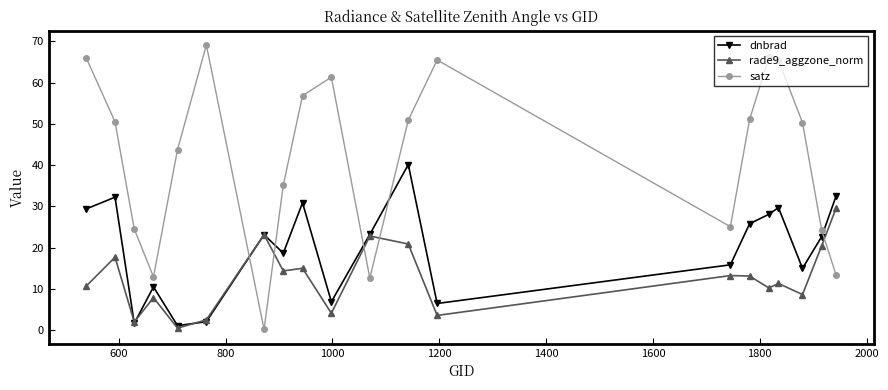

True or false: satz and dnbrad intersect in this chart.

True